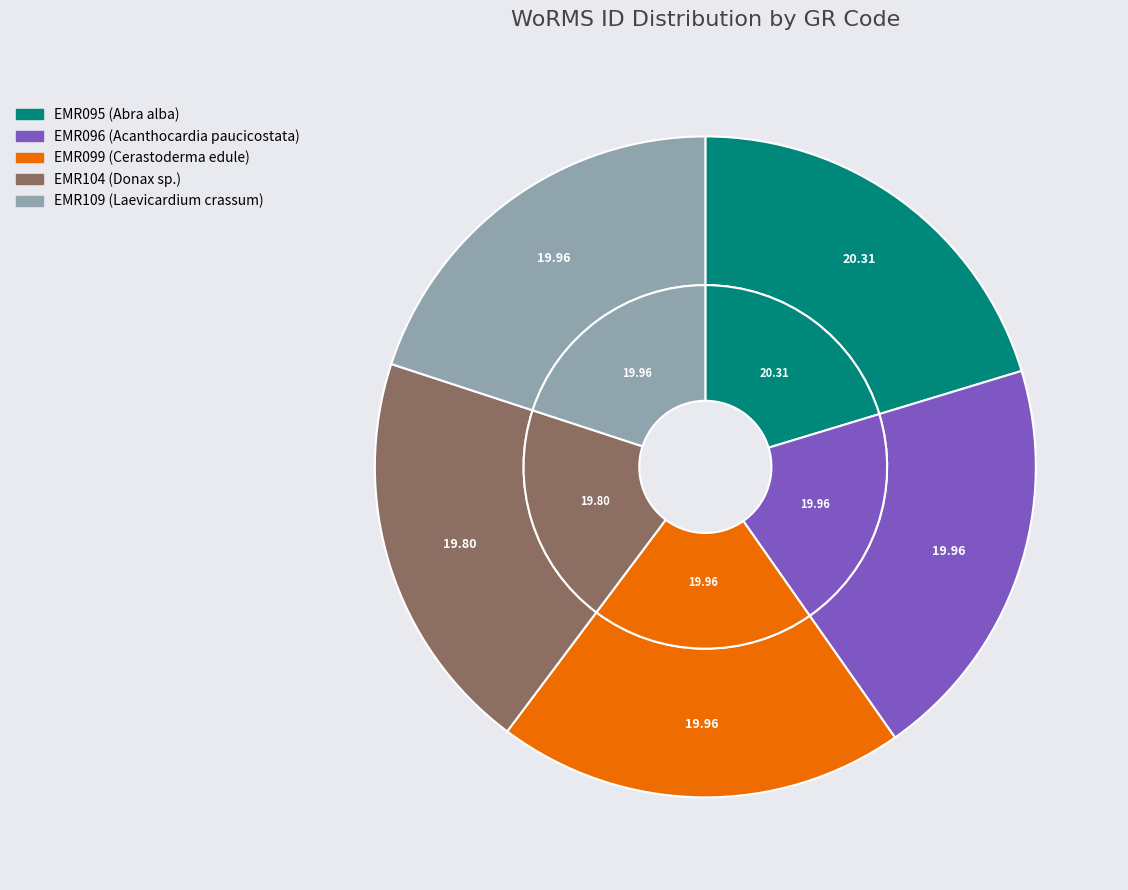

Is there any slice that represents more than half of the pie?

No